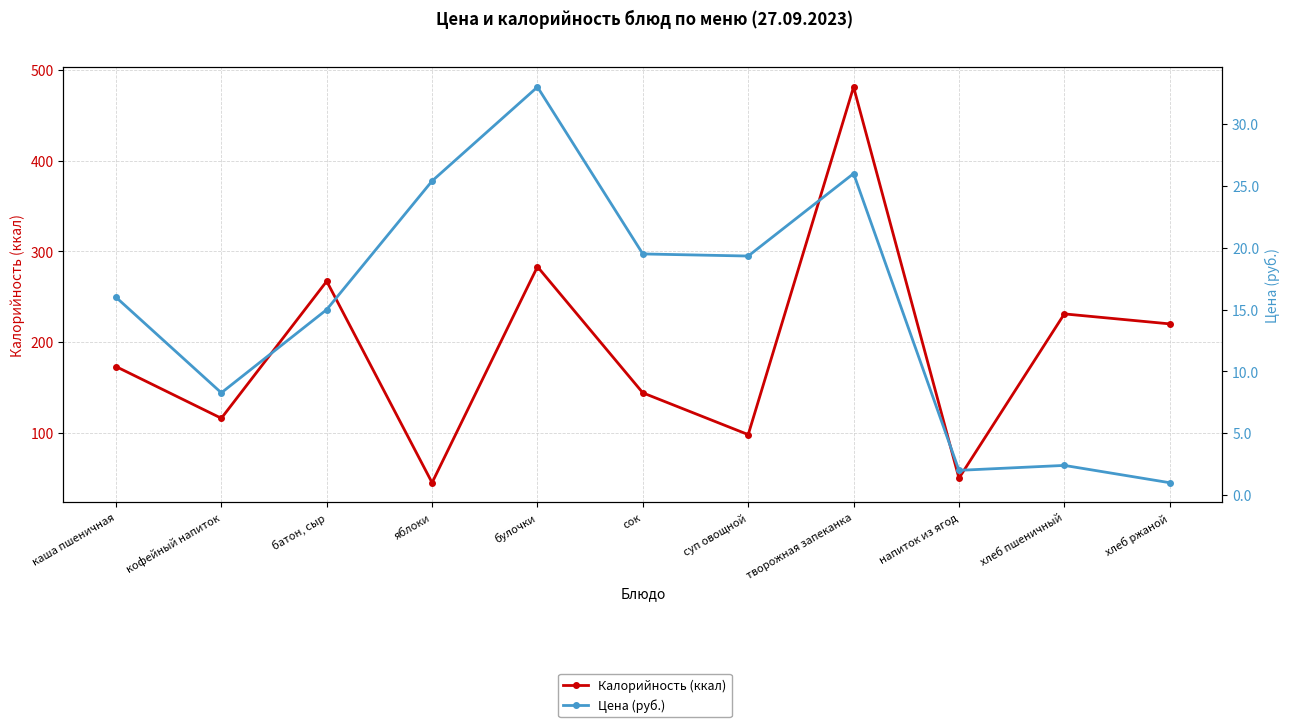

Where is the first local maximum for Цена (руб.)?

булочки